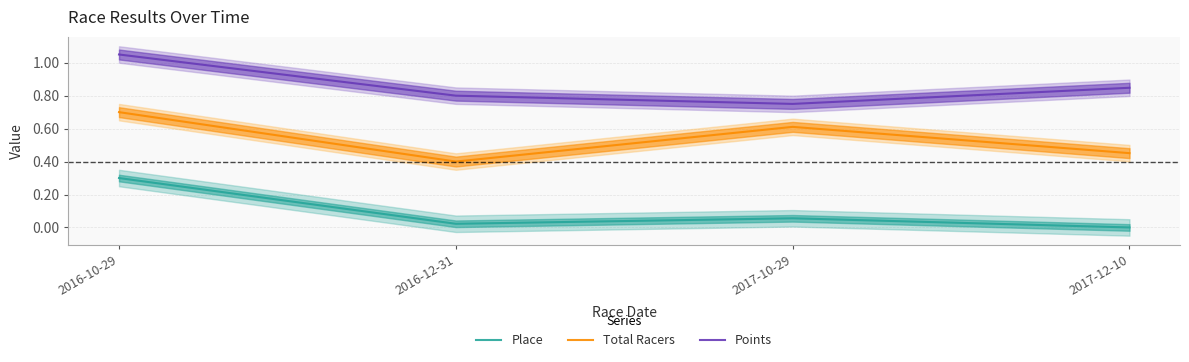

What is the total value across all series at 2016-10-29?

2.0